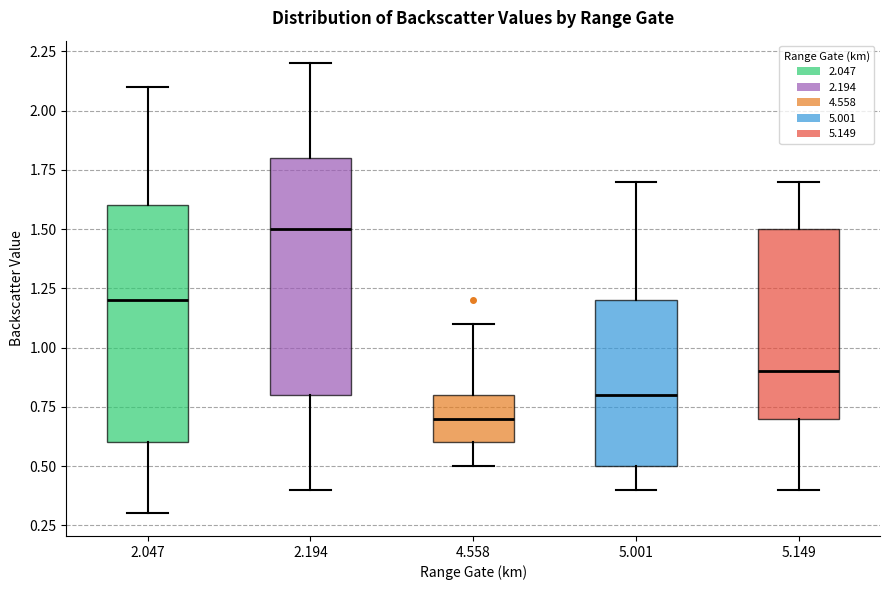

Which box has the lowest median line?

4.558